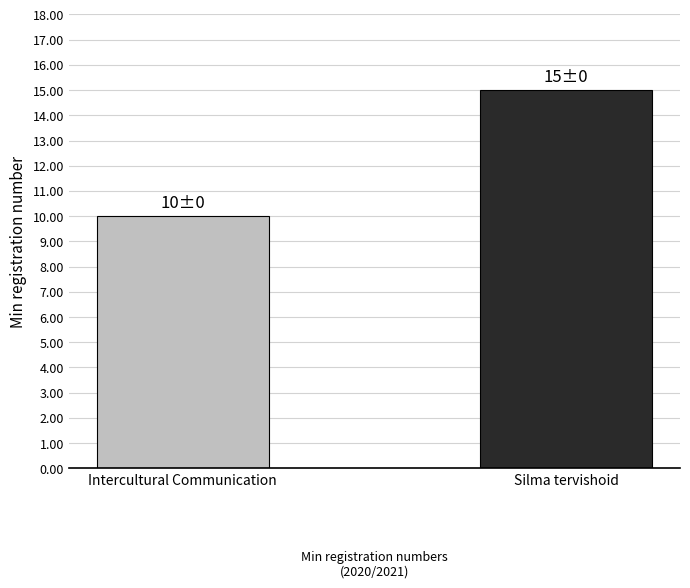

Does the chart contain any negative values?

No